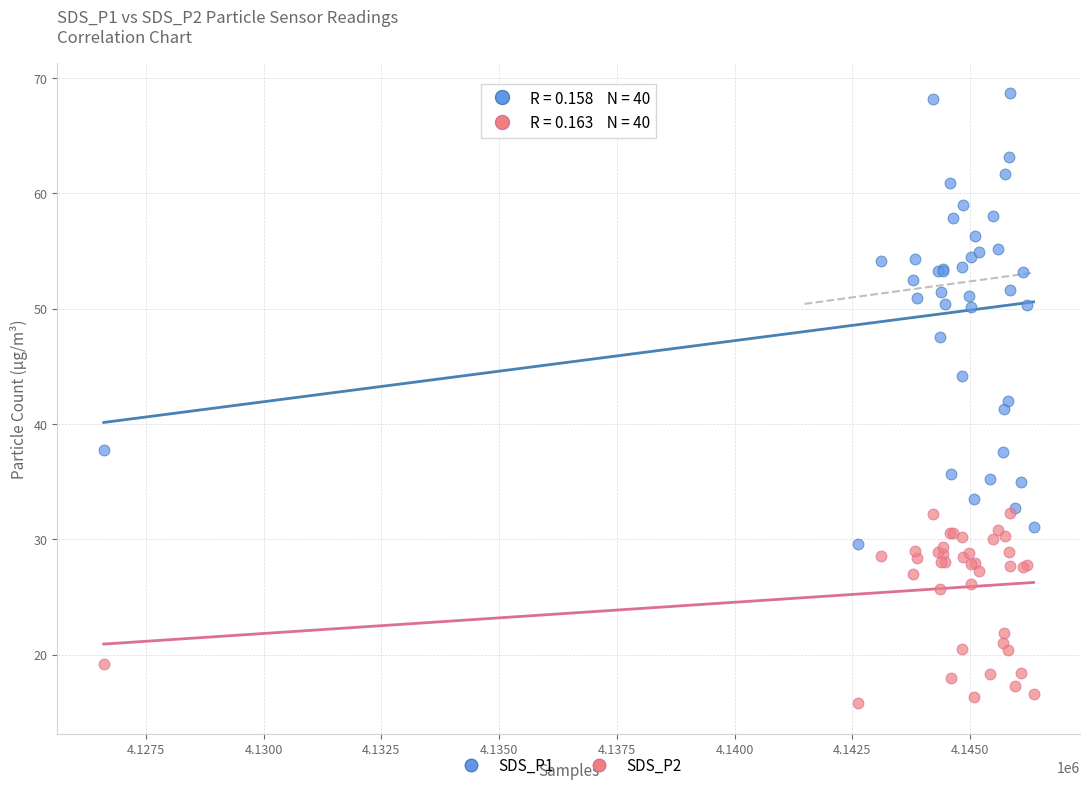

Which series contains the highest Y value?

SDS_P1